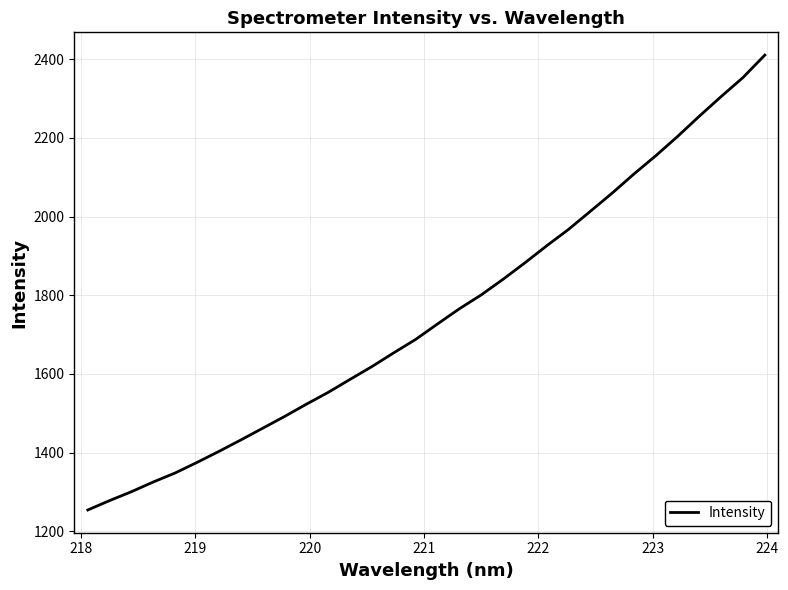

What is the greatest value displayed?

2410.4